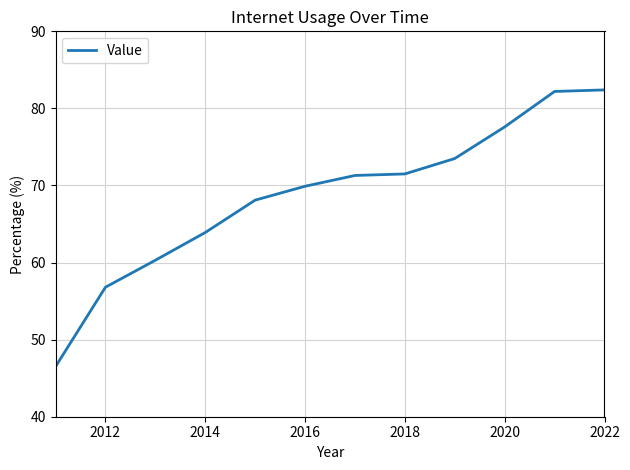

What is the greatest value displayed?

82.4